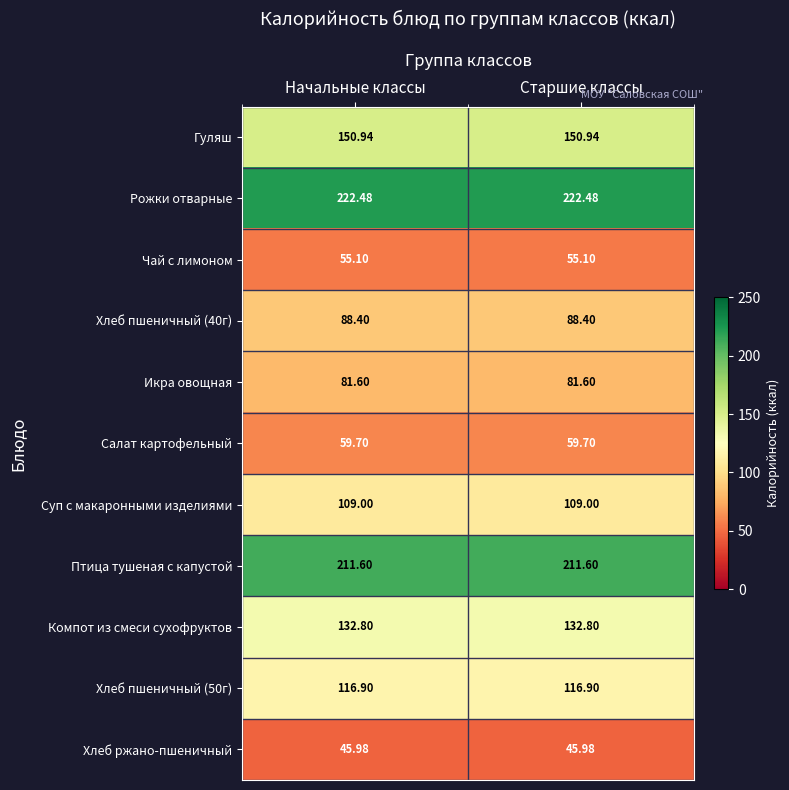

At how many categories does at least one series exceed 210?

2